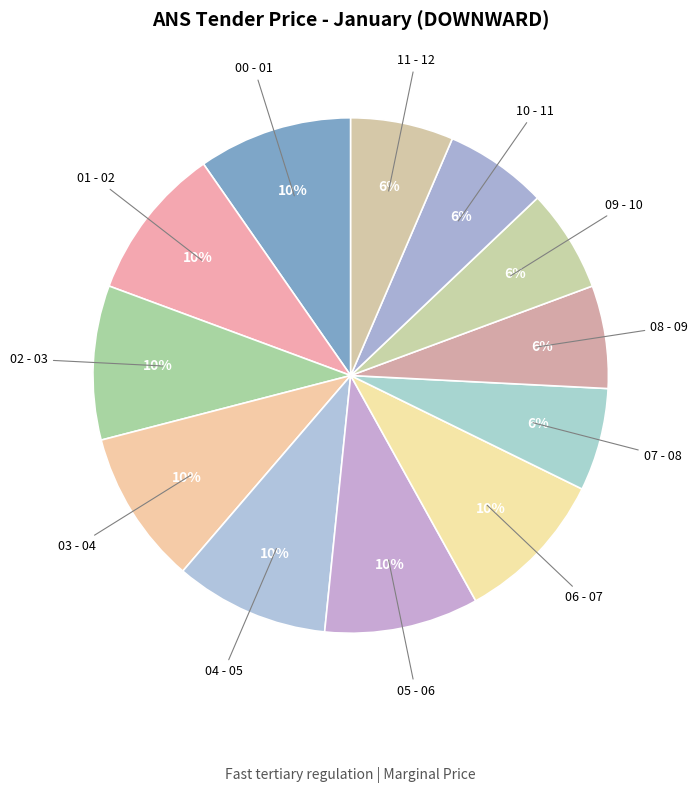

To the nearest percent, what portion does 07 - 08 represent?

6%